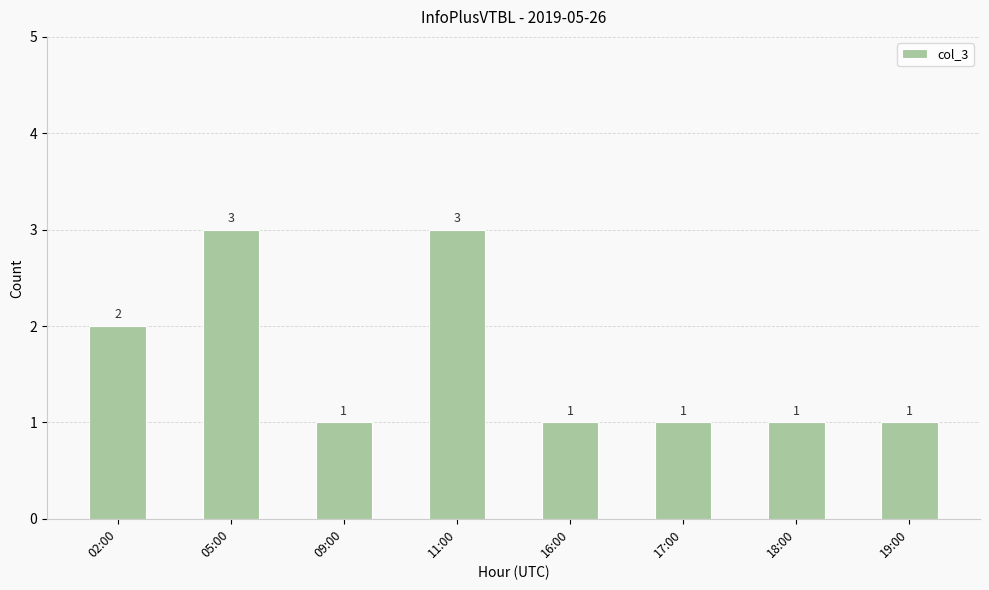

What is the maximum value shown in the chart?

3